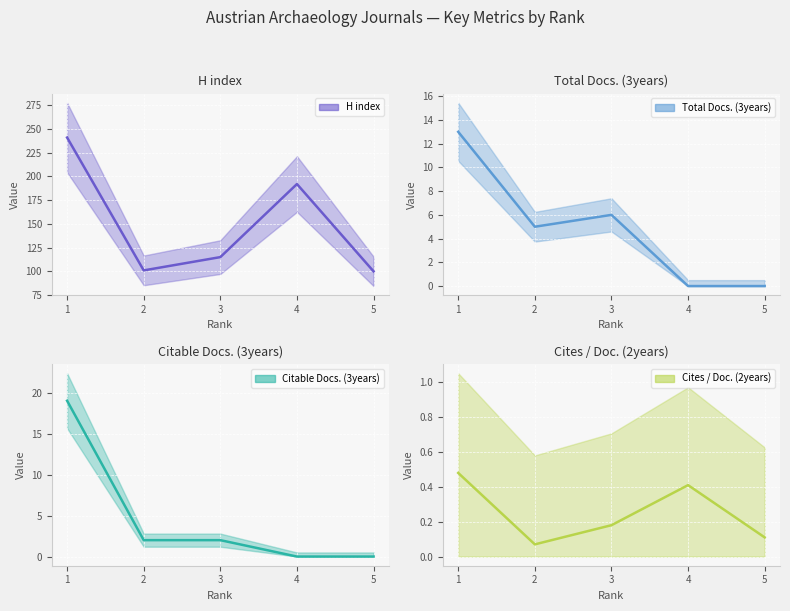

What is the spread (max minus min) of values at 2?

100.9